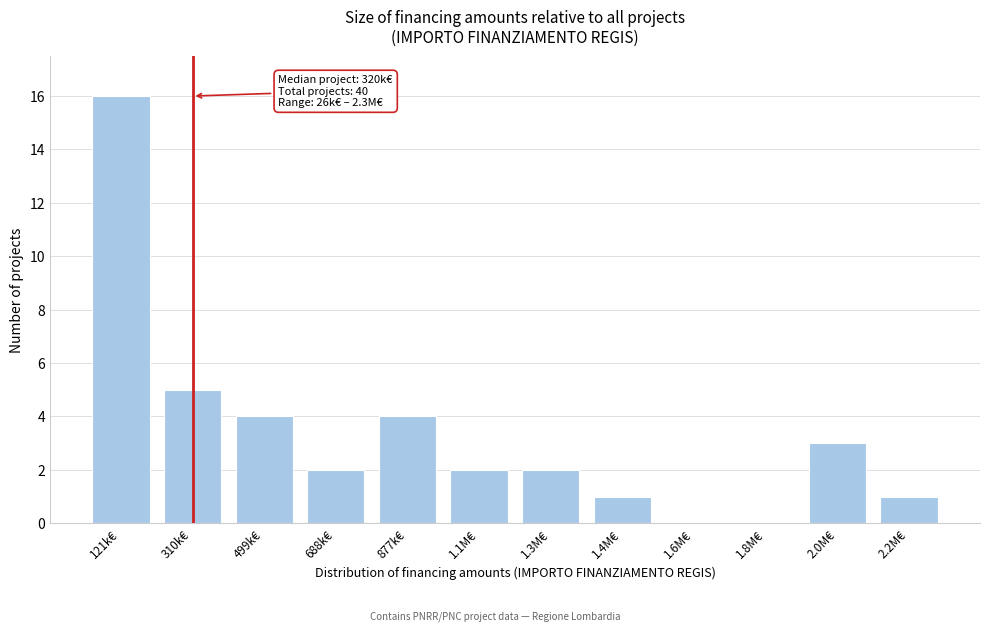

Reading right to left, what are all the values shown in this chart?

2.2M€=1	2.0M€=3	1.8M€=0	1.6M€=0	1.4M€=1	1.3M€=2	1.1M€=2	877k€=4	688k€=2	499k€=4	310k€=5	121k€=16